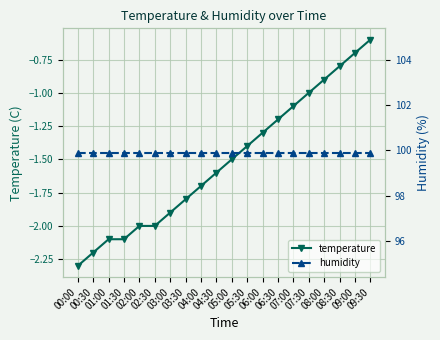

Reading left to right, transcribe all the data shown in this chart.

temperature: -2.3	-2.2	-2.1	-2.1	-2.0	-2.0	-1.9	-1.8	-1.7	-1.6	-1.5	-1.4	-1.3	-1.2	-1.1	-1.0	-0.9	-0.8	-0.7	-0.6
humidity: 99.9	99.9	99.9	99.9	99.9	99.9	99.9	99.9	99.9	99.9	99.9	99.9	99.9	99.9	99.9	99.9	99.9	99.9	99.9	99.9